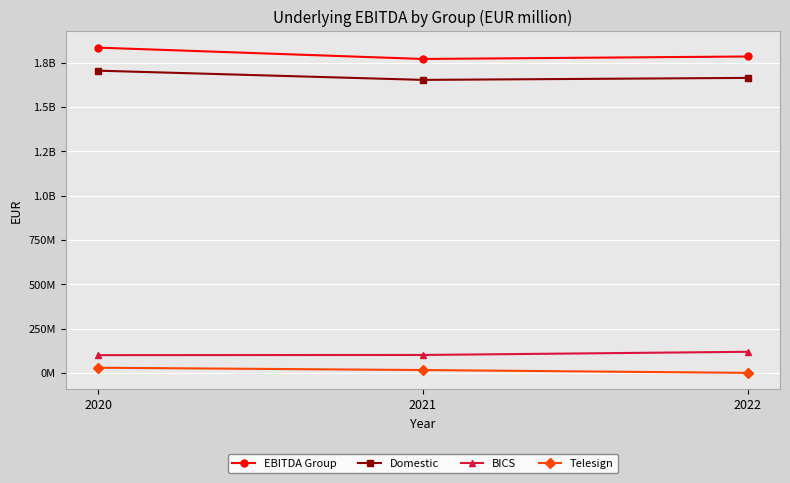

What are all the series names shown in the legend?

EBITDA Group, Domestic, BICS, Telesign